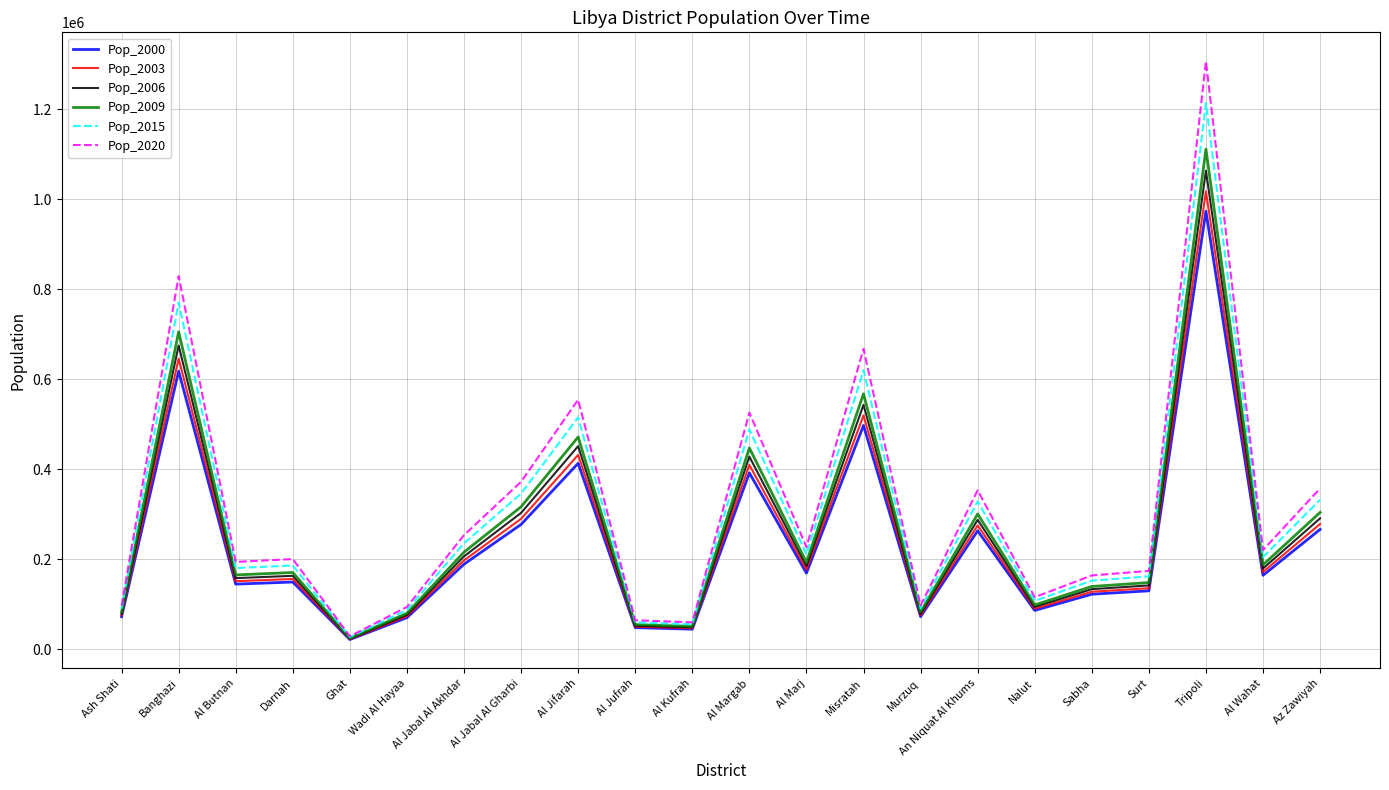

Where is Pop_2009 nearest to the value 567918?

Misratah